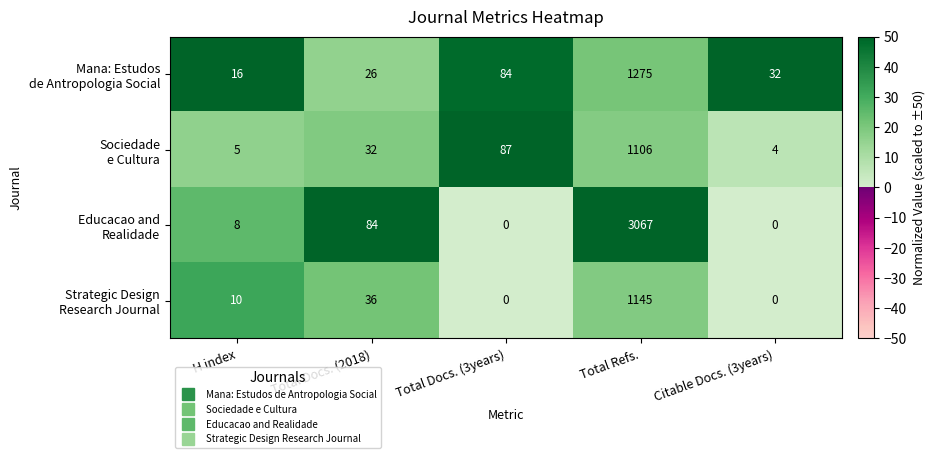

Which label corresponds to the largest value in the chart?

Total Refs.